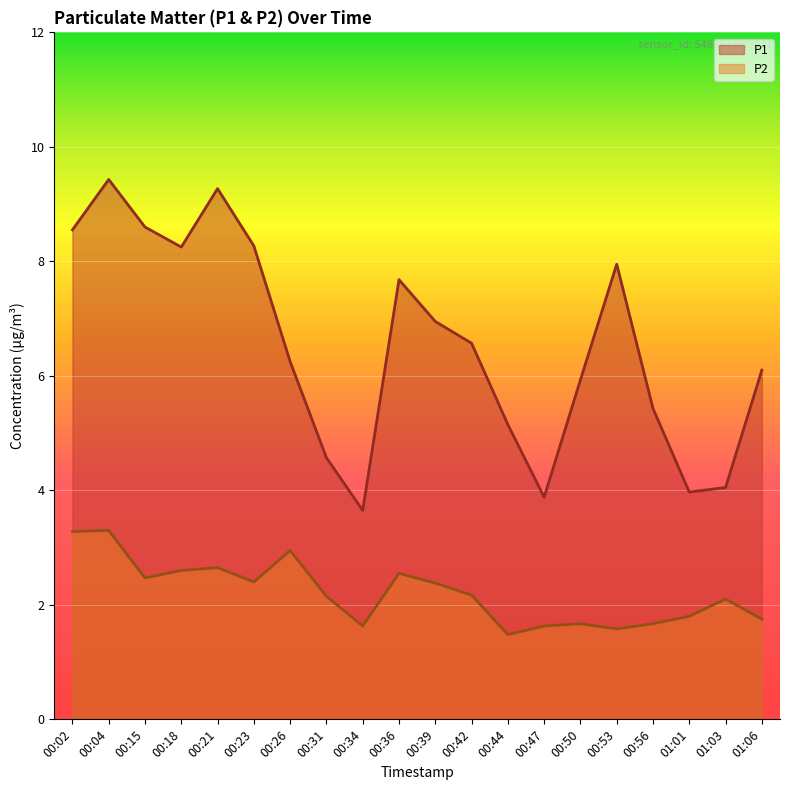

List the series in order of their overall mean, lowest first.

P2, P1